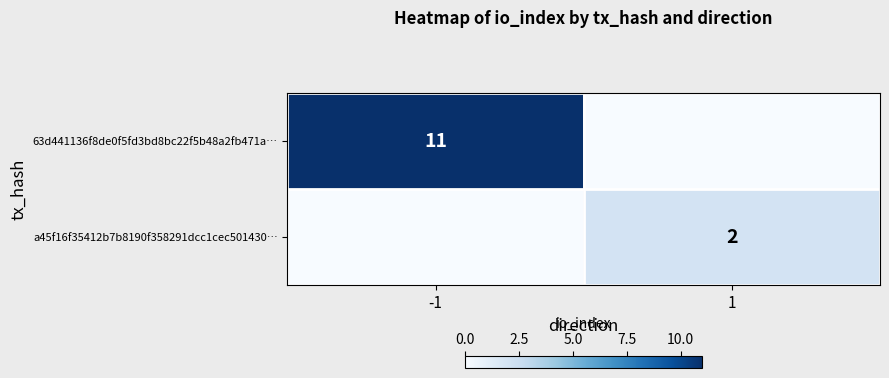

Between -1 and 1, which is larger?

-1